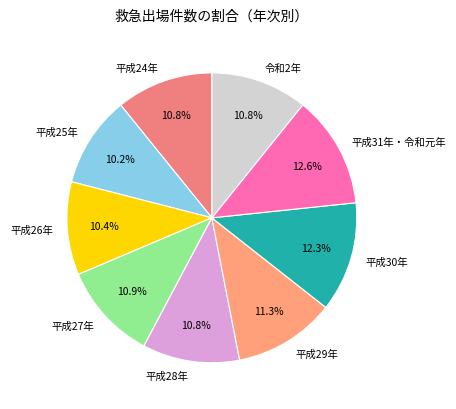

The 平成24年 slice represents 20% of the pie. True or false?

False